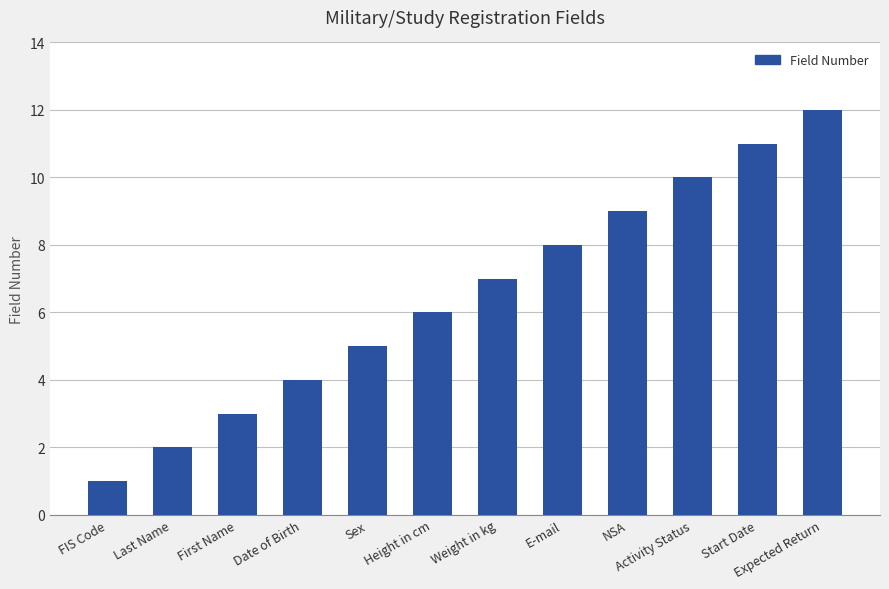

What is the smallest value displayed?

1